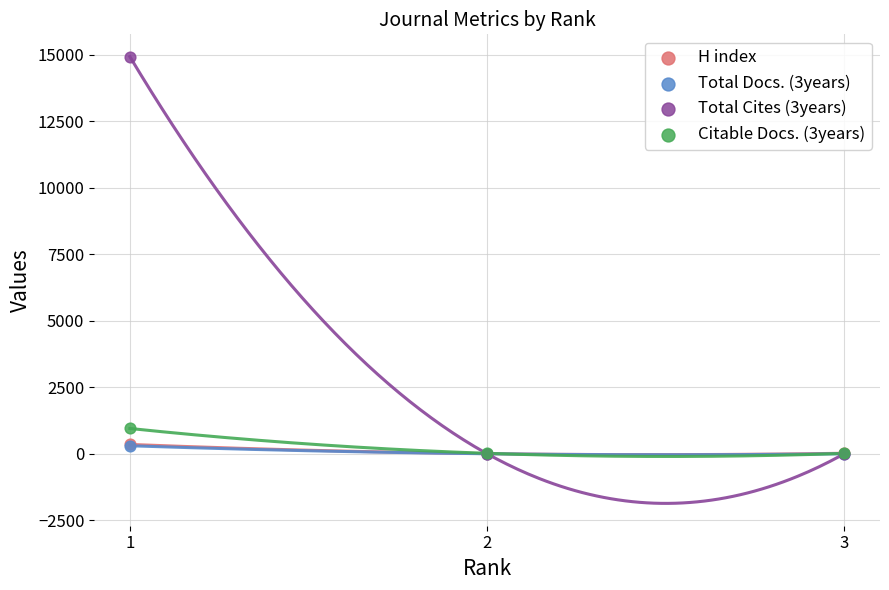

What are all the series names shown in the legend?

H index, Total Docs. (3years), Total Cites (3years), Citable Docs. (3years)